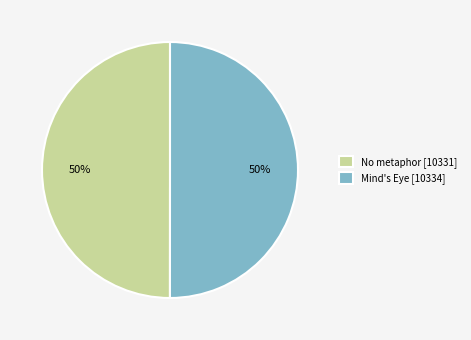

Combined, do Mind's Eye [10334] and No metaphor [10331] account for over 50%?

Yes